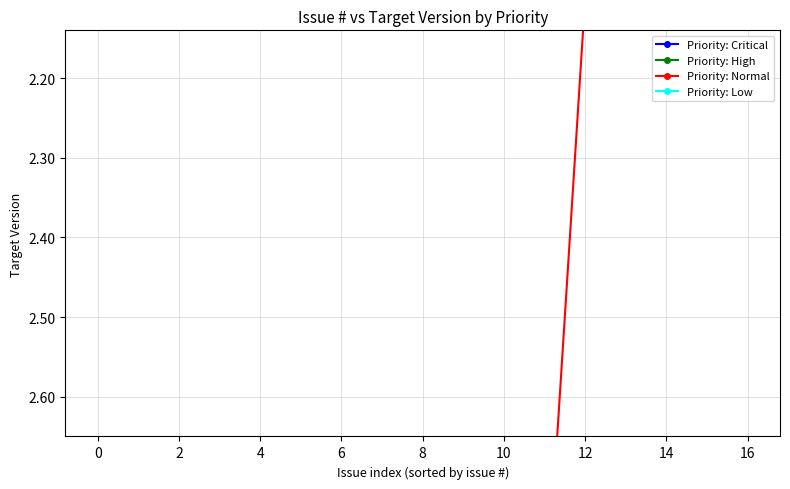

Is it true that the value at 11 is 2.9?

True